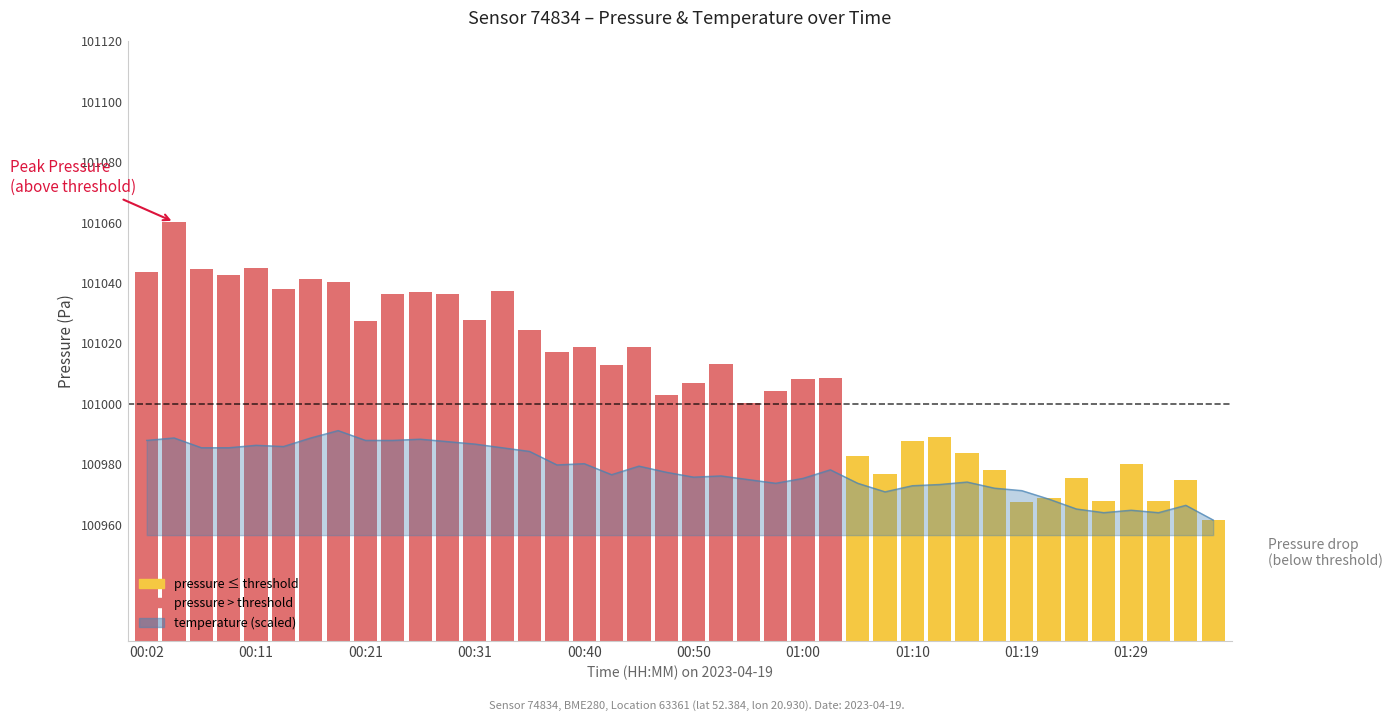

How many values exceed 101012?

20